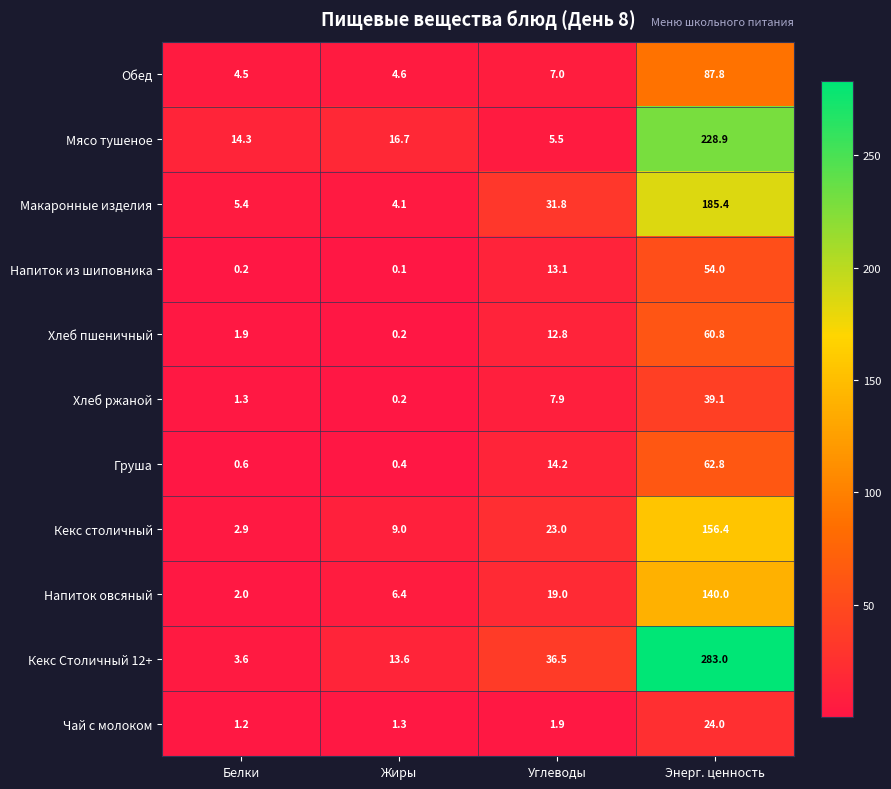

What is the maximum value for Обед?

87.8